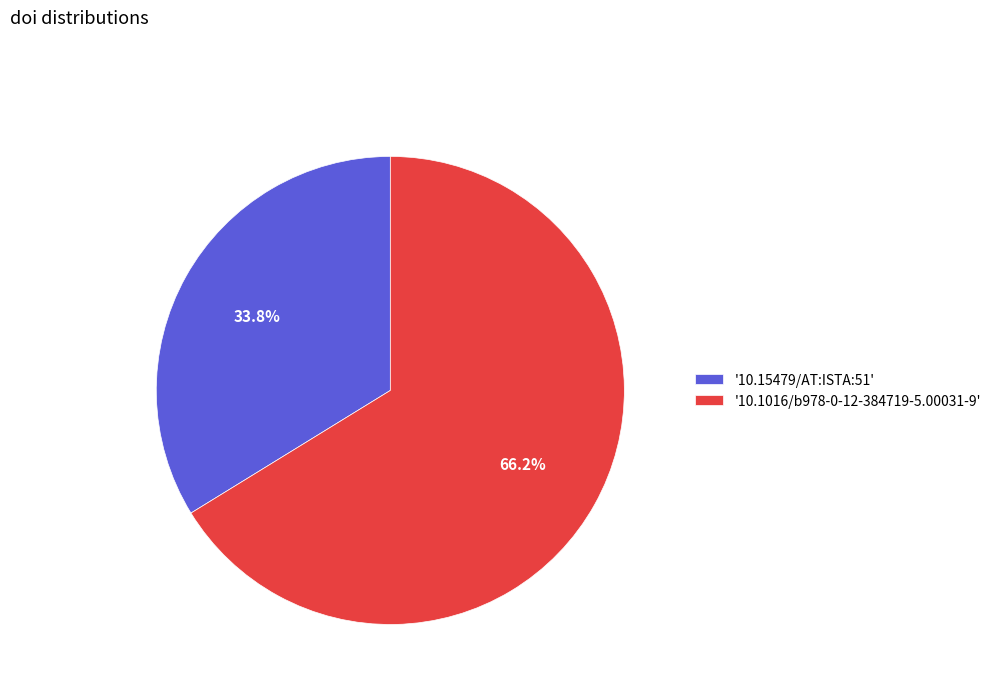

How much of the chart is everything except '10.15479/AT:ISTA:51'?

66.2%